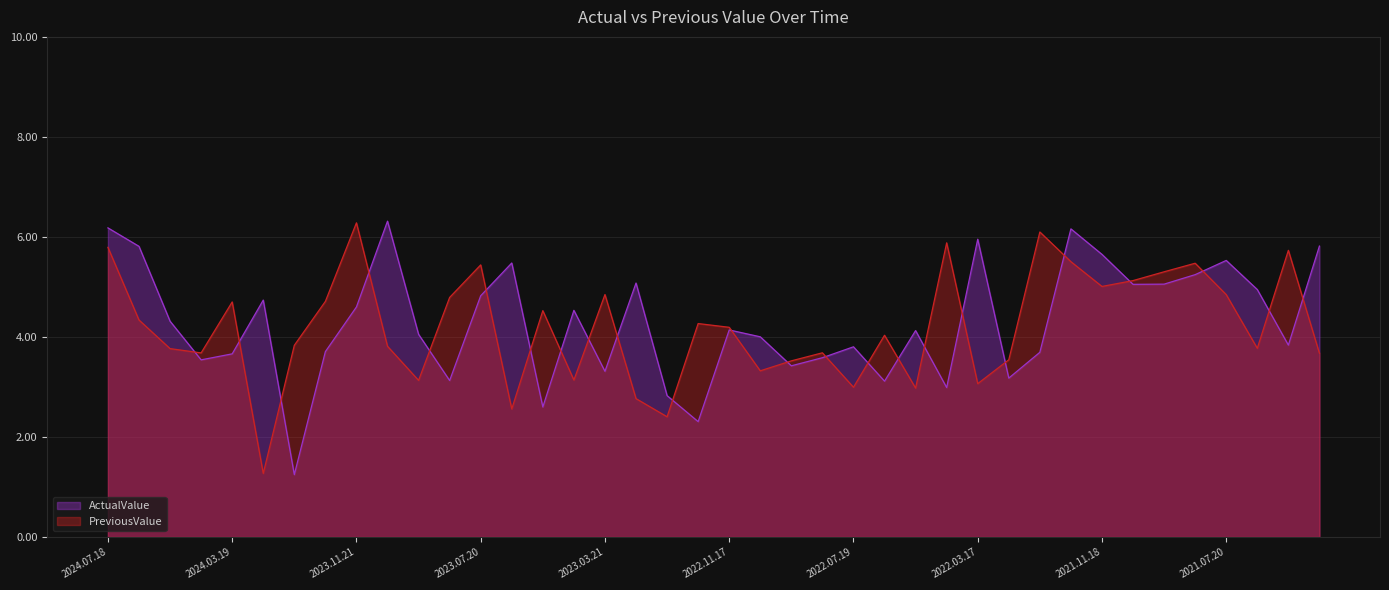

What is the minimum value for PreviousValue?

1.3